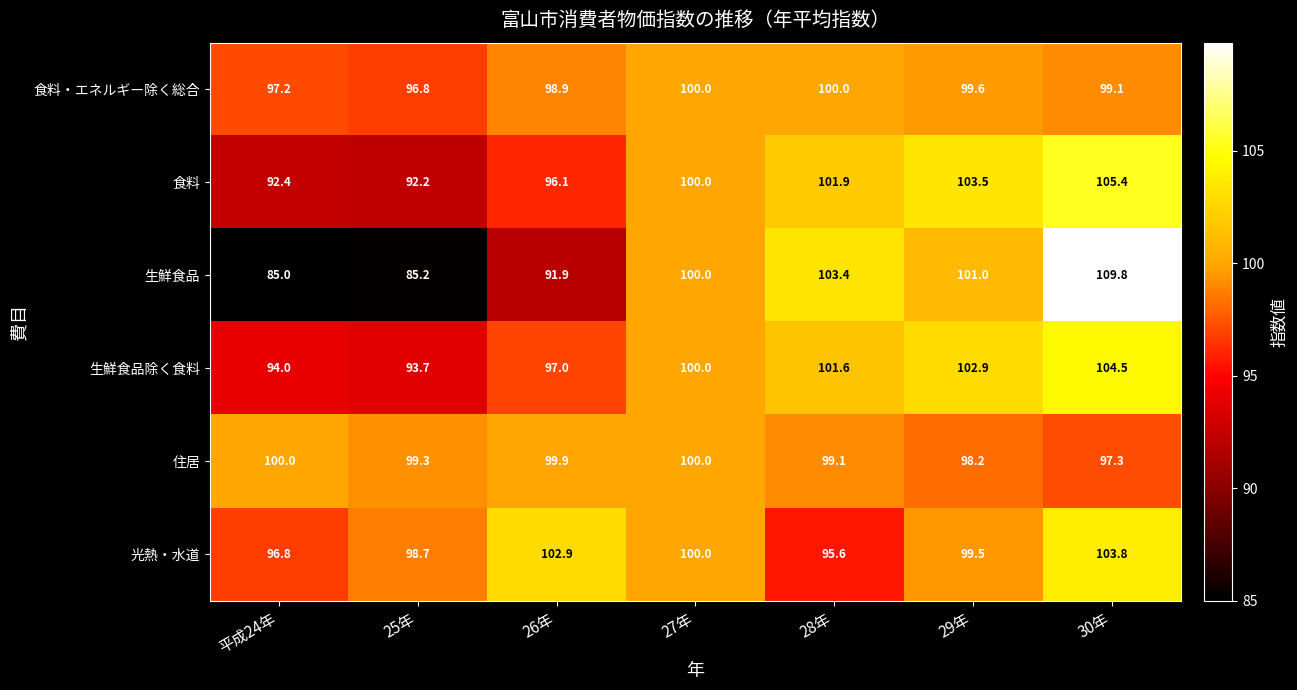

Which category has the highest value across all series?

30年